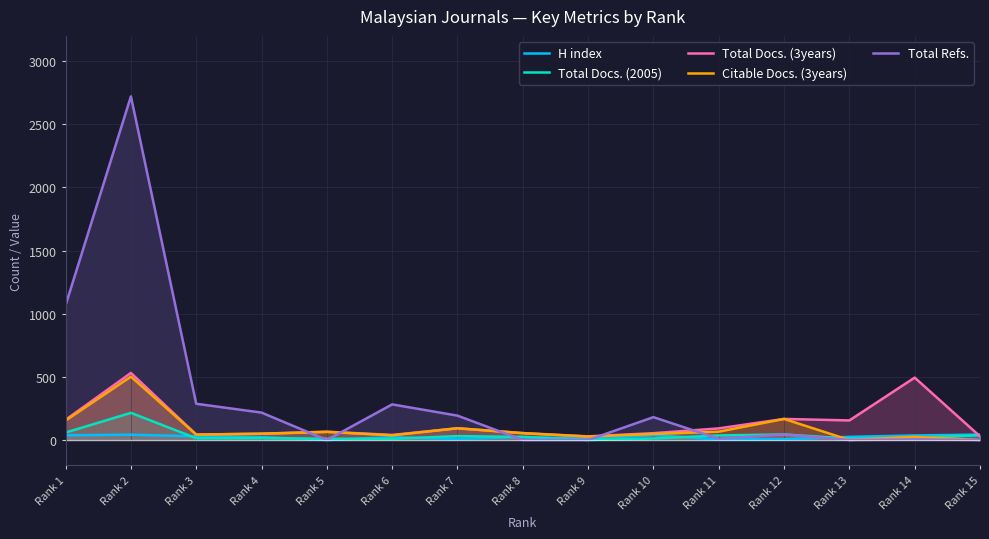

What is the difference between the maximum and minimum values in the Total Docs. (3years) series?

502